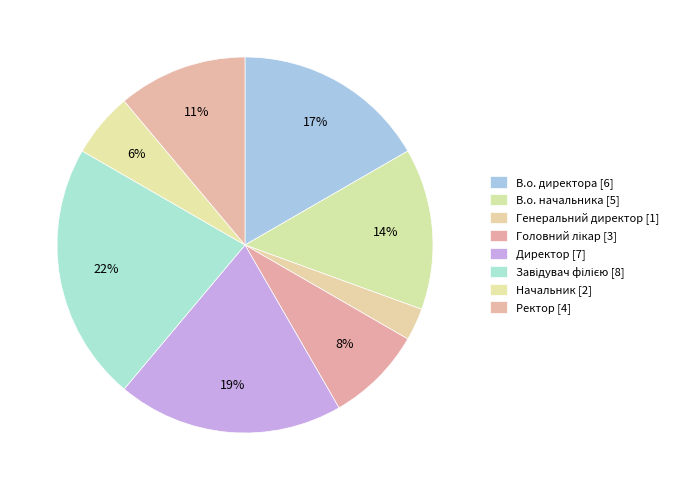

To the nearest percent, what is the difference between the largest and smallest slice percentages?

19%